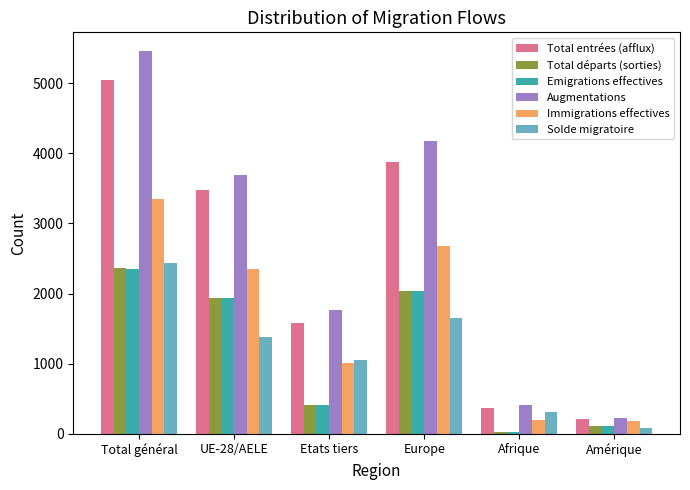

What is the sum of all Immigrations effectives values?

9756